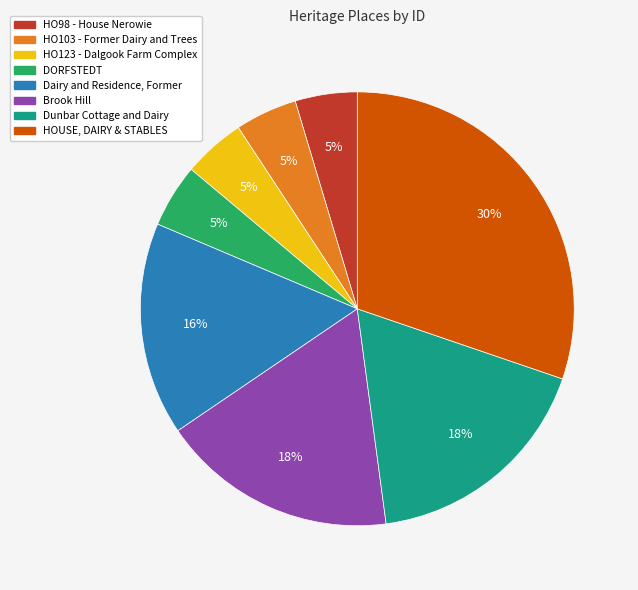

The Dairy and Residence, Former slice represents 16% of the pie. True or false?

True